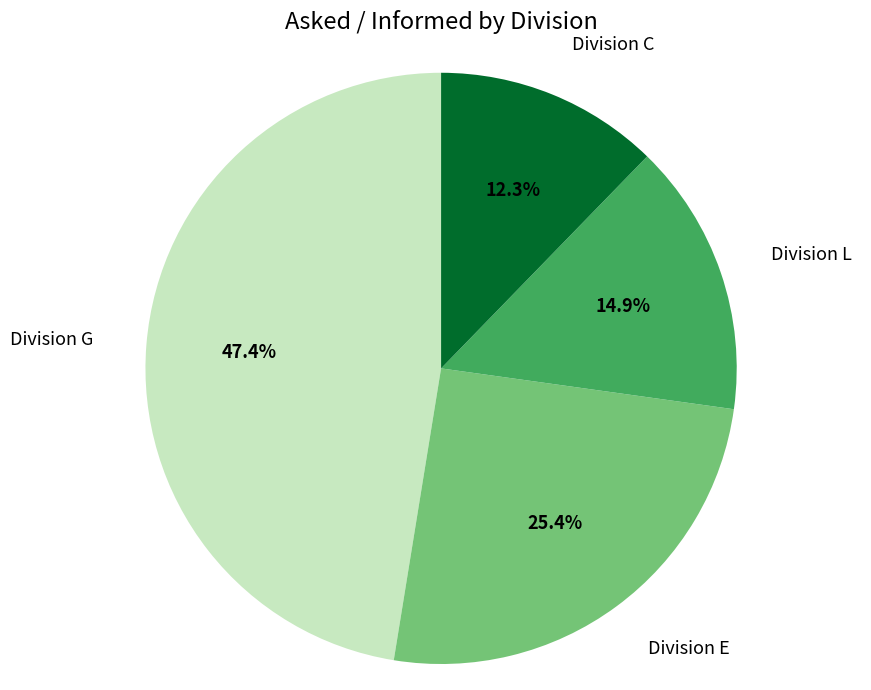

What is the ratio of the value at Division G to the value at Division L?

3.2